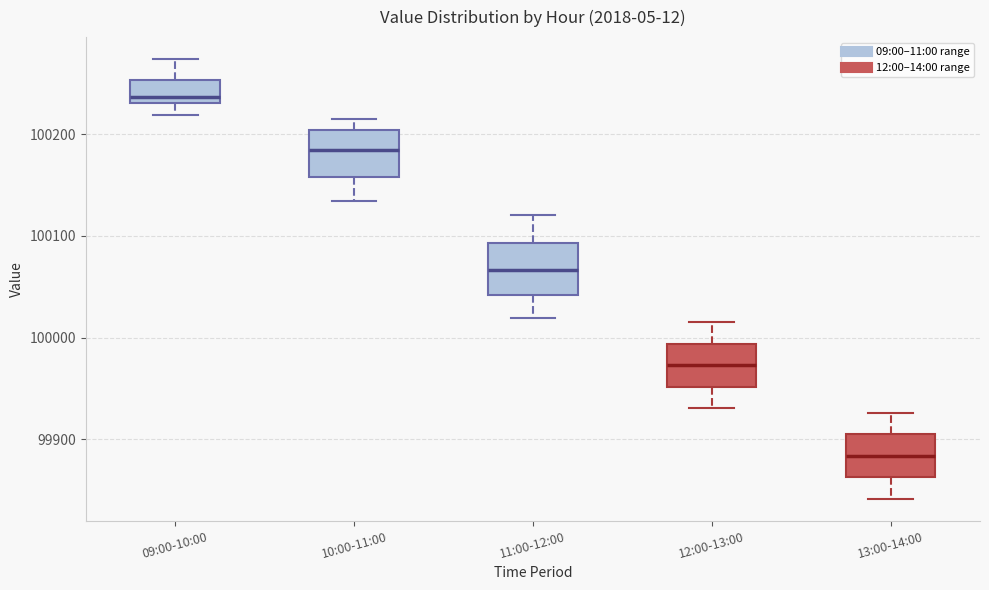

Reading left to right, read every box against the y-axis: the position of its median line, the range the box covers, and the ends of its whiskers. The values are not printed on the chart, so give them approximately, as read against the axis.

09:00-10:00: median 100240, box 100230 to 100250, whiskers 100220 to 100270
10:00-11:00: median 100180, box 100160 to 100200, whiskers 100130 to 100210
11:00-12:00: median 100070, box 100040 to 100090, whiskers 100020 to 100120
12:00-13:00: median 99970, box 99950 to 99990, whiskers 99930 to 100020
13:00-14:00: median 99880, box 99860 to 99910, whiskers 99840 to 99930